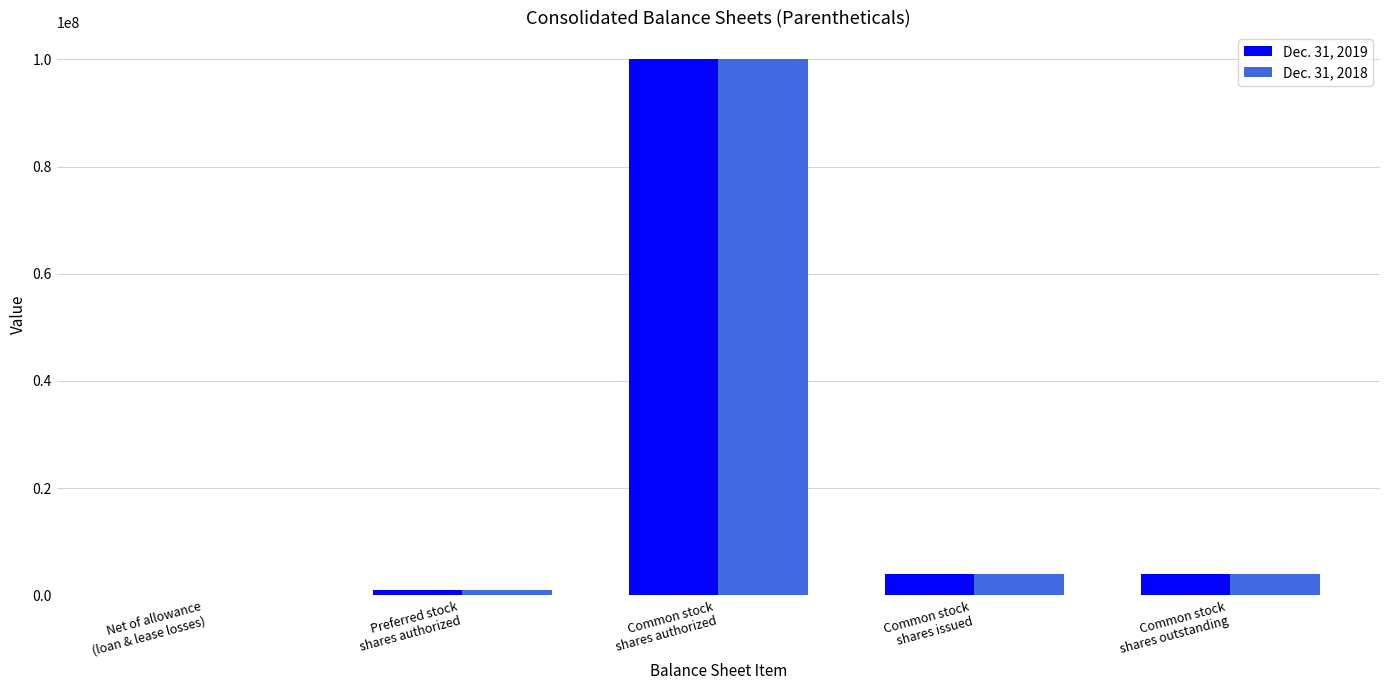

What is the maximum value shown in the chart?

100000000